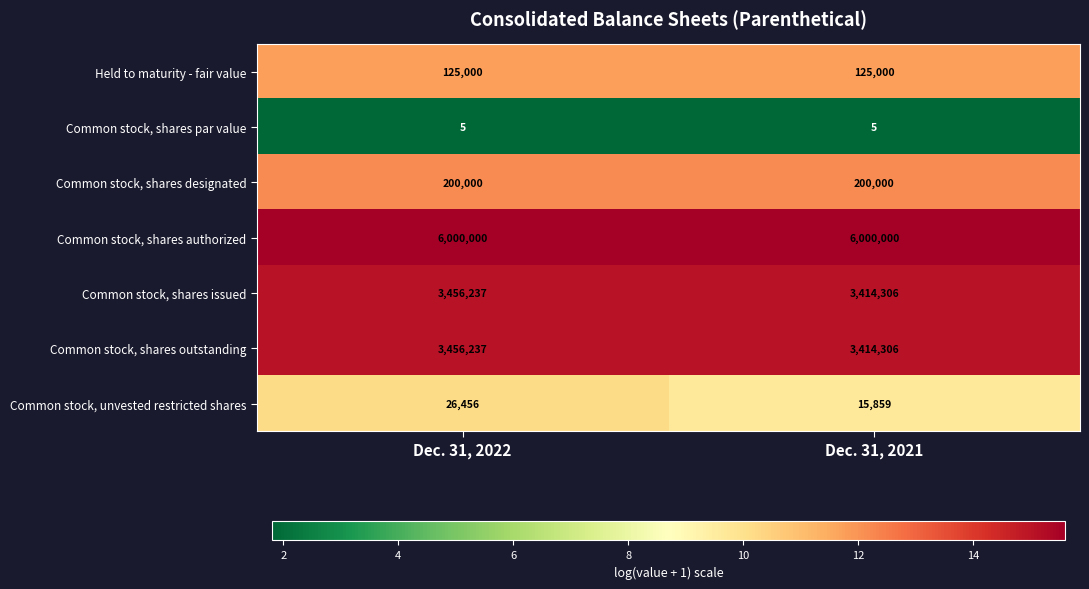

The Common stock, shares designated series shows 127290 at Dec. 31, 2022. True or false?

False